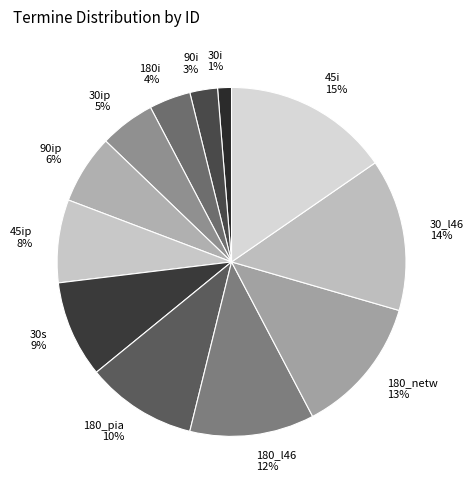

What percentage is the 45ip 8% slice, to the nearest percent?

8%